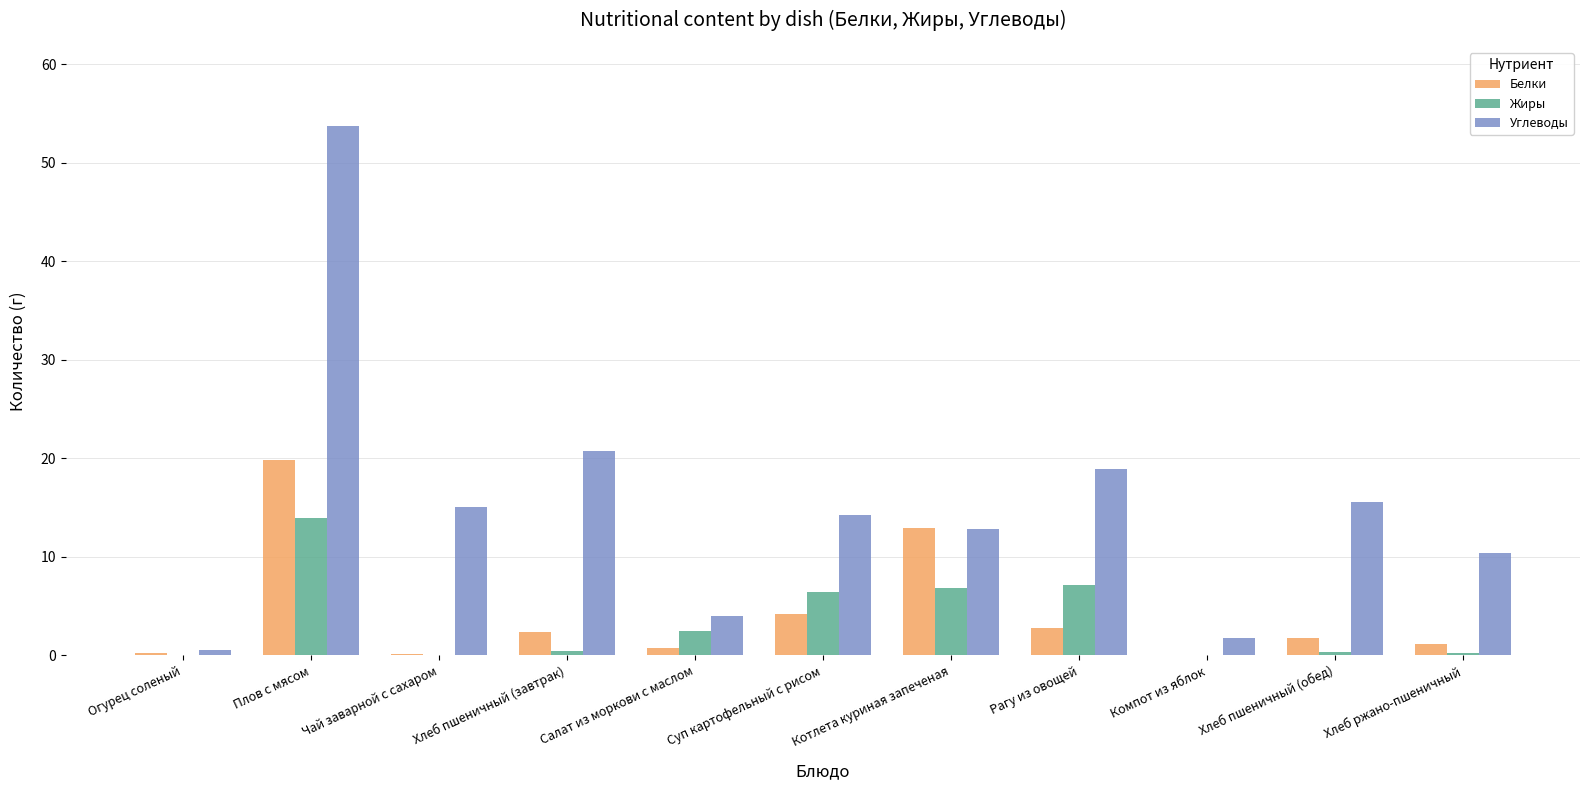

At which label is Углеводы closest to 27?

Хлеб пшеничный (завтрак)